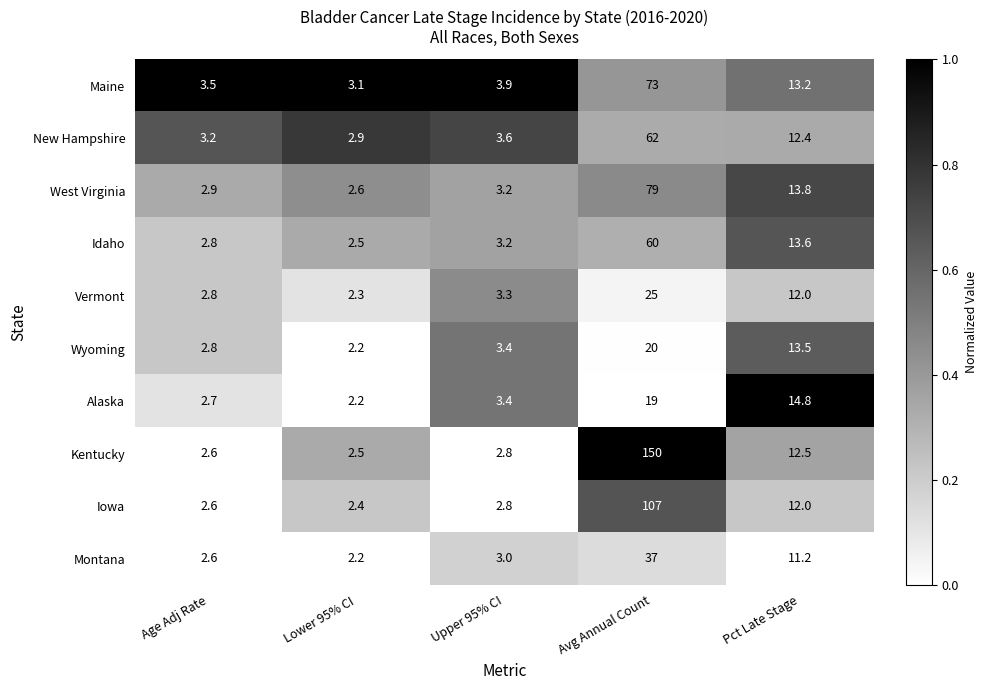

The value of Kentucky at Upper 95% CI is 2.8. True or false?

True